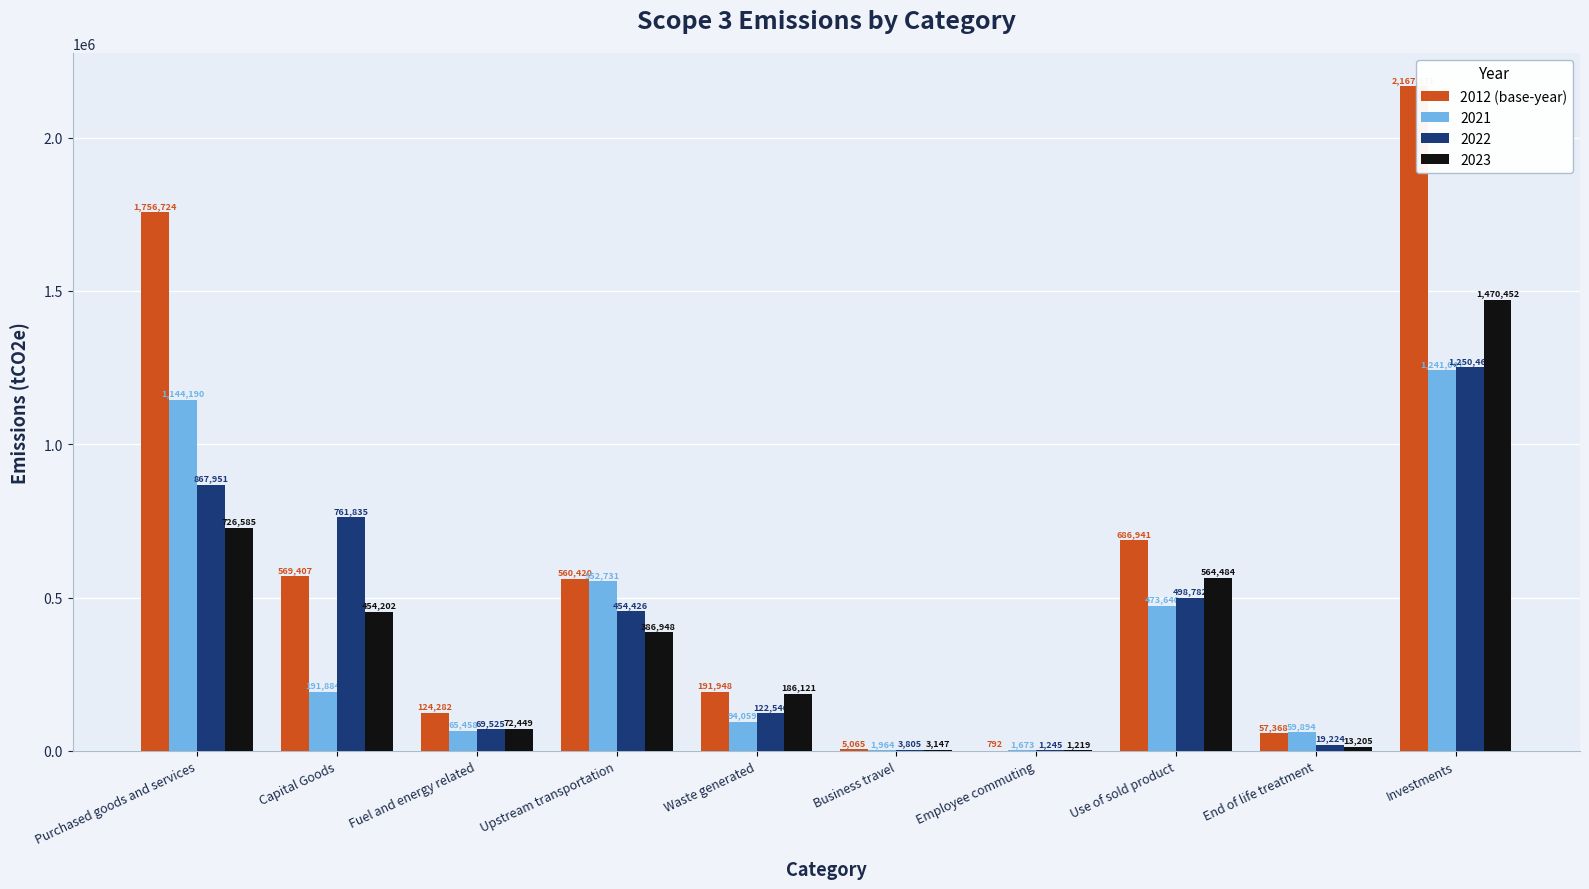

Which series has the largest total across all categories?

2012 (base-year)